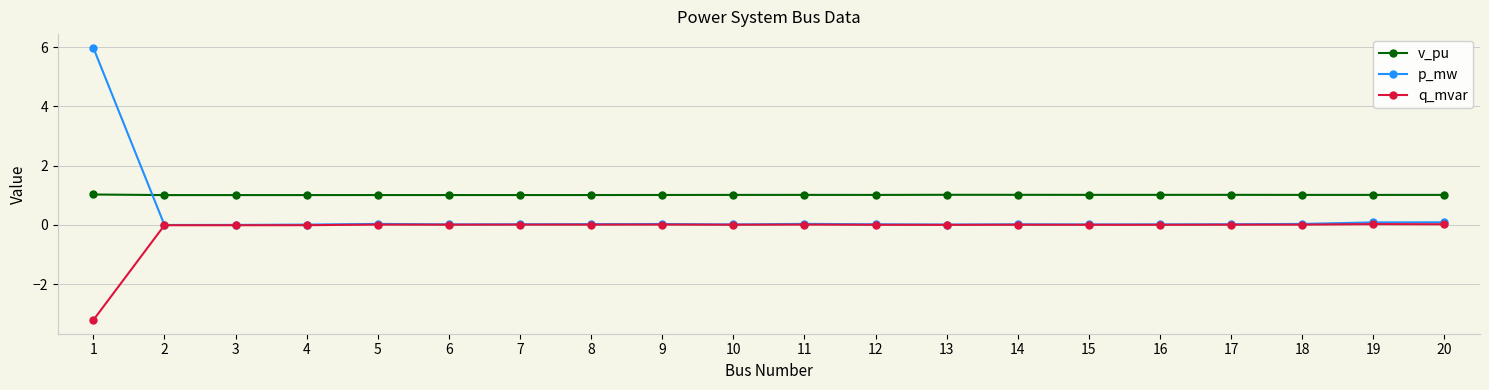

At which category does the chart reach its peak across all series?

1